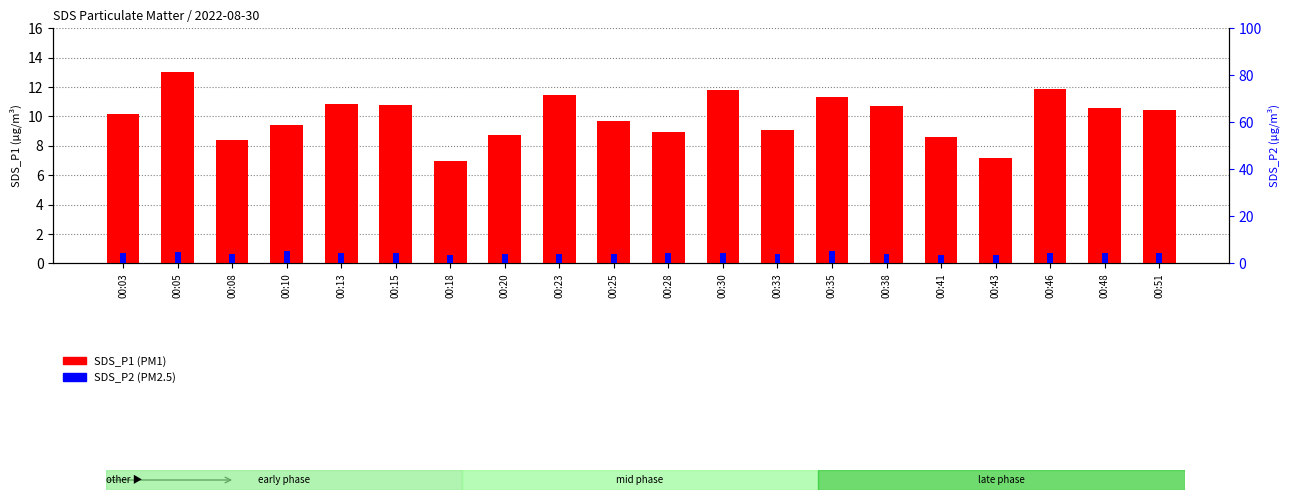

Is it true that SDS_P1 equals 10.2 at 00:03?

True